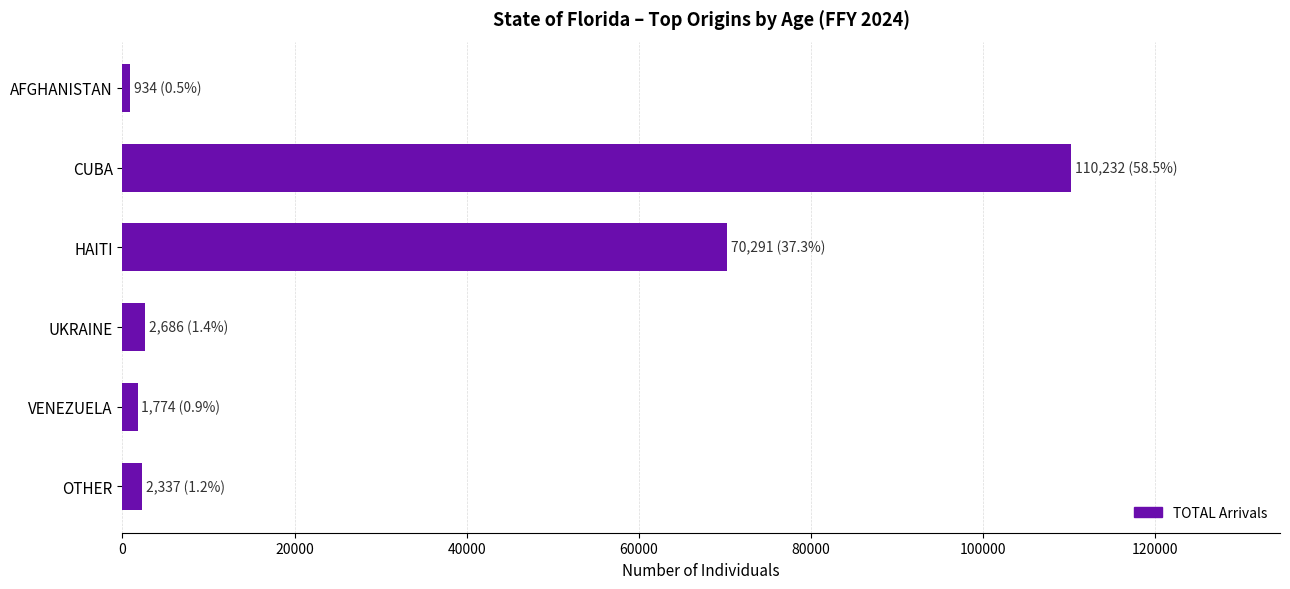

What is the average value?

31376